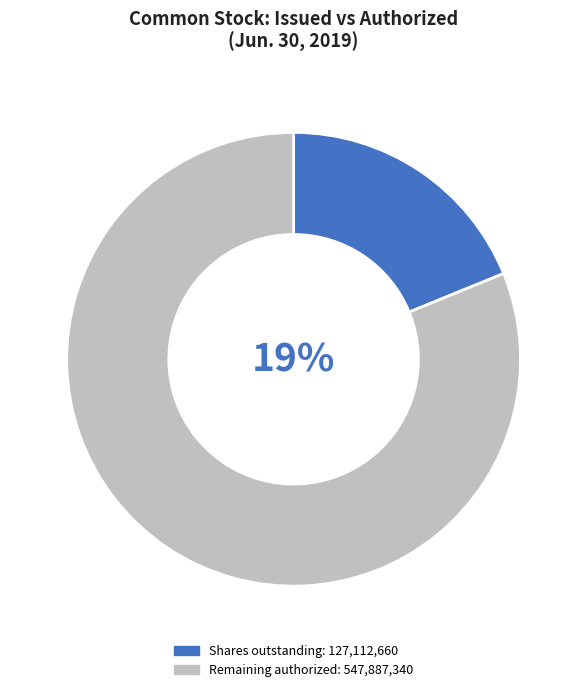

How many slices are in this pie chart?

2